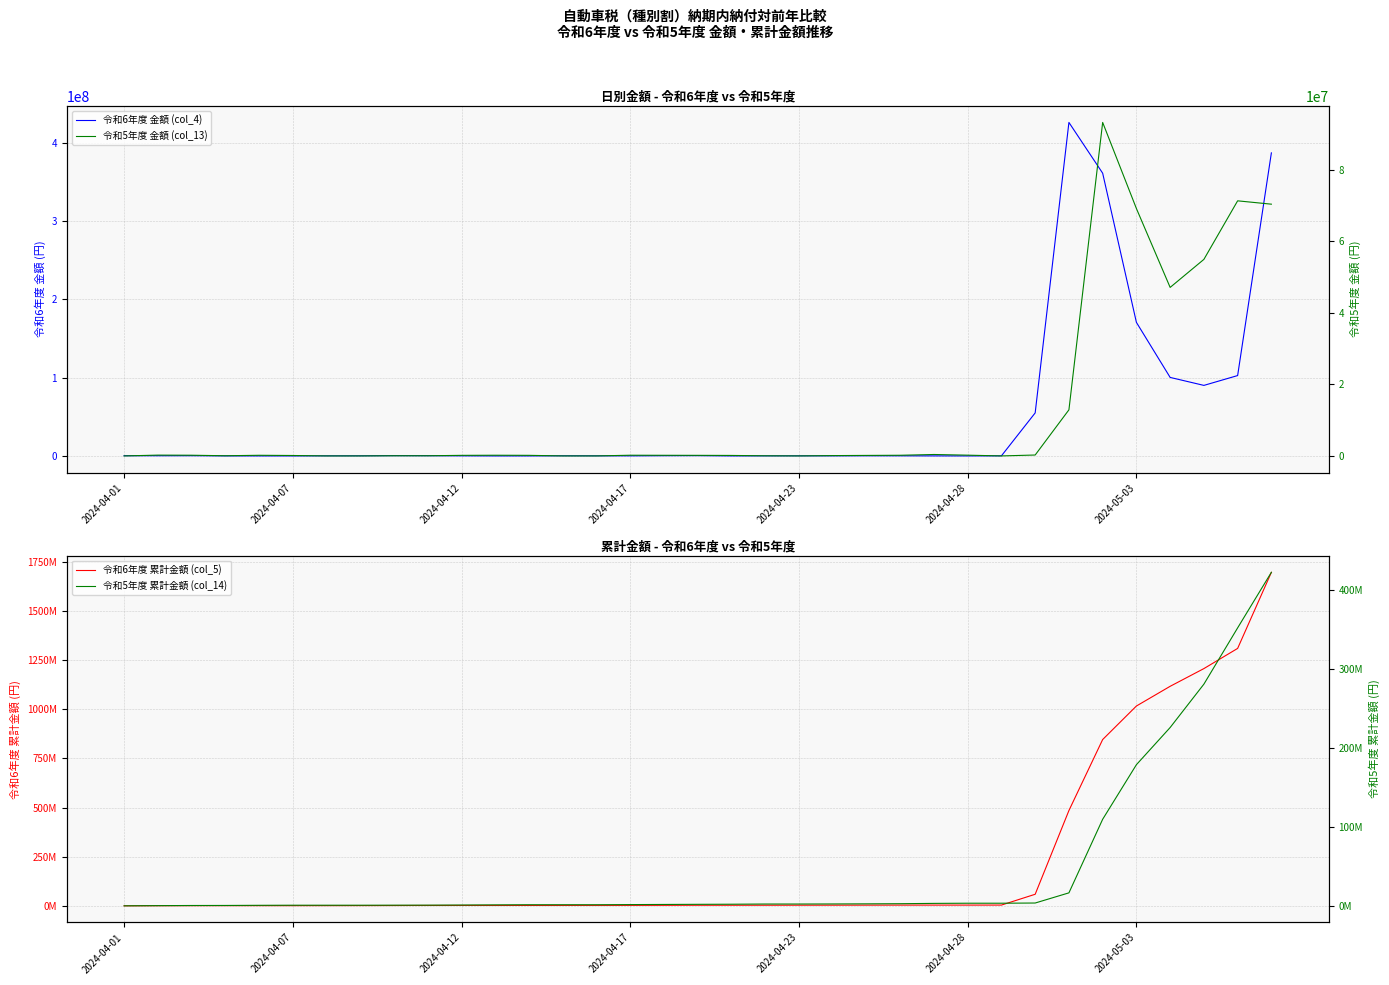

Reading left to right, list all the values displayed in this chart.

令和6年度 金額 (col_4): 269800	228700	276700	51600	0	0	142100	159700	359700	288200	106200	0	0	198000	143600	85900	276500	356500	0	104200	149000	108800	182800	141300	39500	0	109900	54928800	425788200	360963100	170514700	100222600	90055000	102600100	386903500
令和6年度 累計金額 (col_5): 269800	824500	1101200	1152800	1152800	1152800	1294900	1454600	1814300	2102500	2208700	2208700	2208700	2406700	2550300	2636200	2912700	3269200	3269200	3373400	3522400	3631200	3814000	3955300	3994800	3994800	4104700	59033500	484821700	845784800	1016299500	1116522100	1206577100	1309177200	1696080700
令和5年度 金額 (col_13): 0	223900	193500	49900	177300	119400	0	0	46600	44400	159100	190400	163300	0	0	193100	173900	161100	134200	34500	0	91000	141400	183500	400100	210100	0	253800	12897900	93312400	69222400	47151200	54992200	71375600	70439600
令和5年度 累計金額 (col_14): 0	223900	417400	467300	644600	764000	764000	764000	810600	855000	1014100	1204500	1367800	1367800	1367800	1560900	1734800	1895900	2030100	2274600	2274600	2365600	2507000	2690500	3090600	3300700	3300700	3554500	16452400	109764800	178987200	226138400	281130600	352506200	422945800